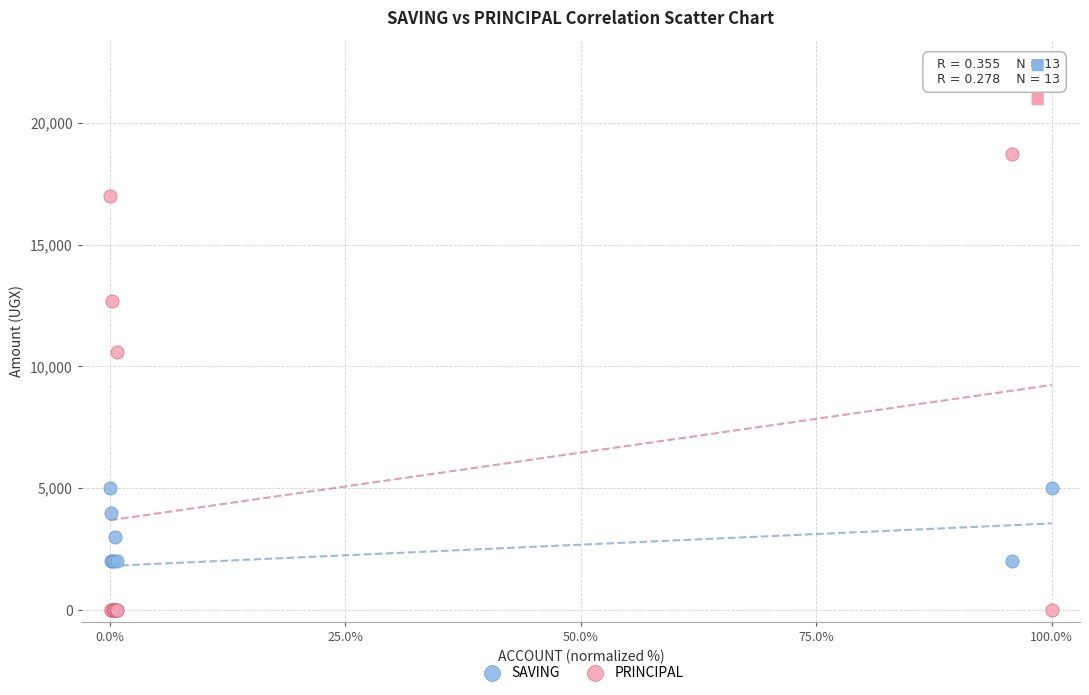

Across all series, what Y value is closest to 9350?

10600